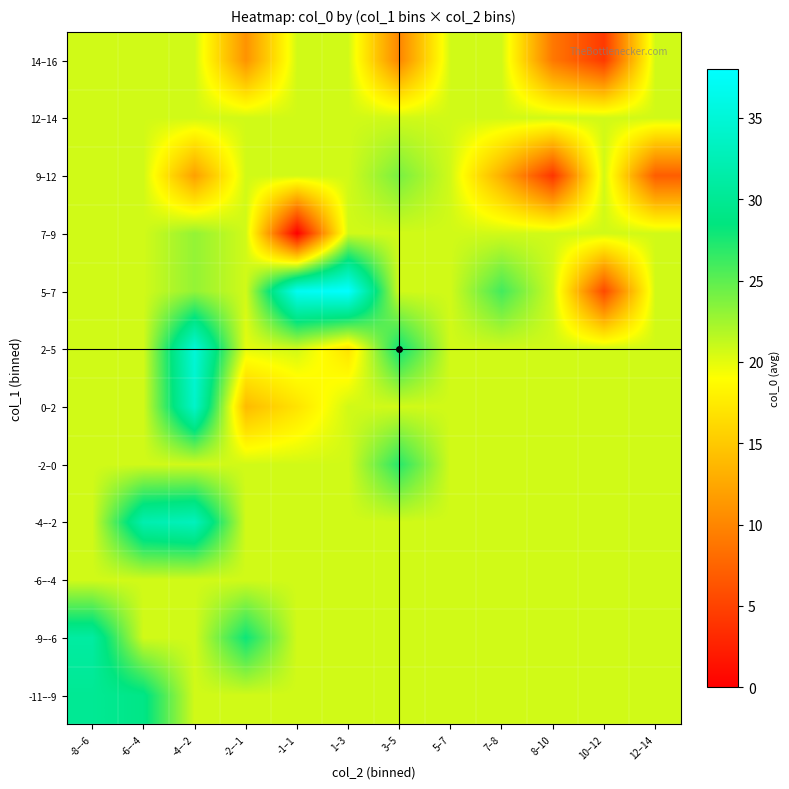

At how many categories does at least one series exceed 10?

12